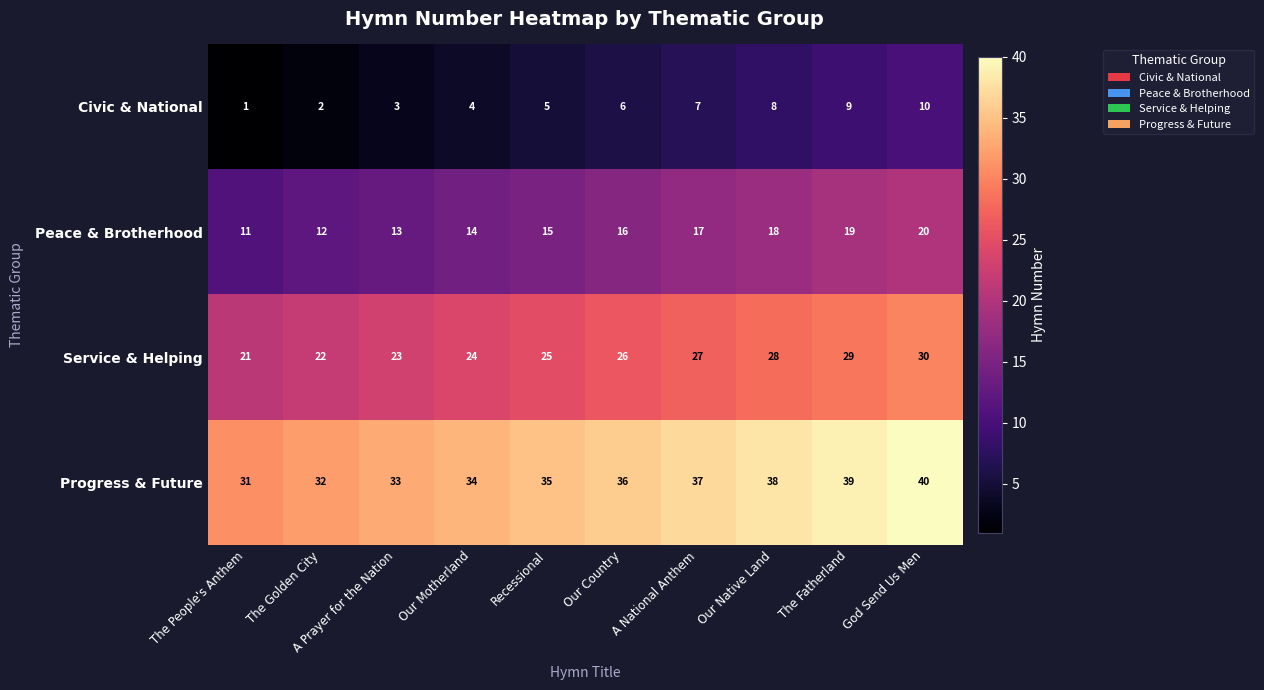

What is the sum of all Civic & National values?

55